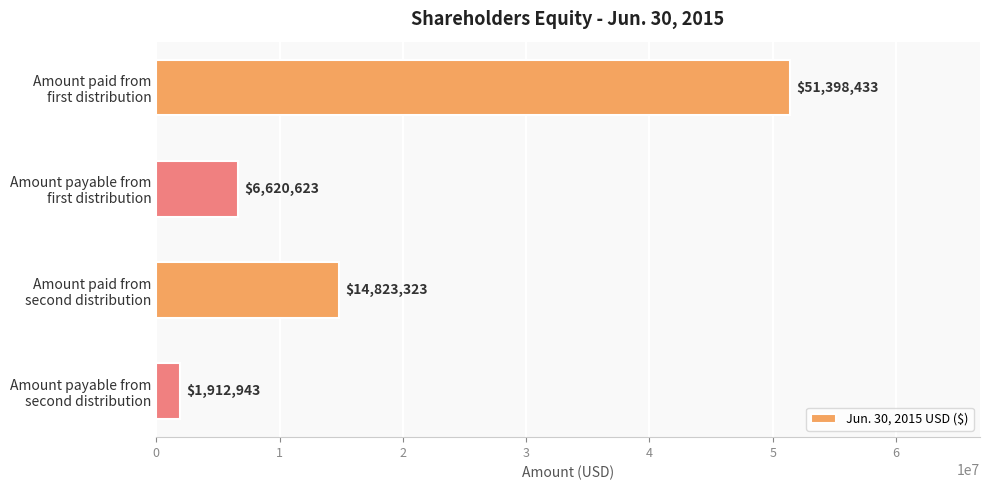

What is the minimum value shown in the chart?

1912943